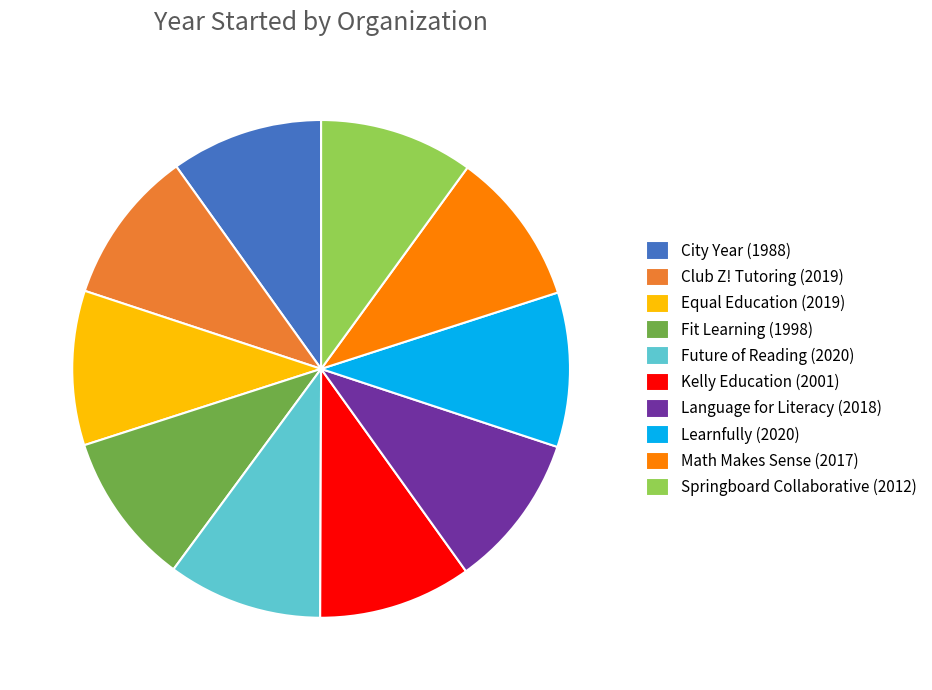

Does Language for Literacy (2018) represent more than half of the total?

No